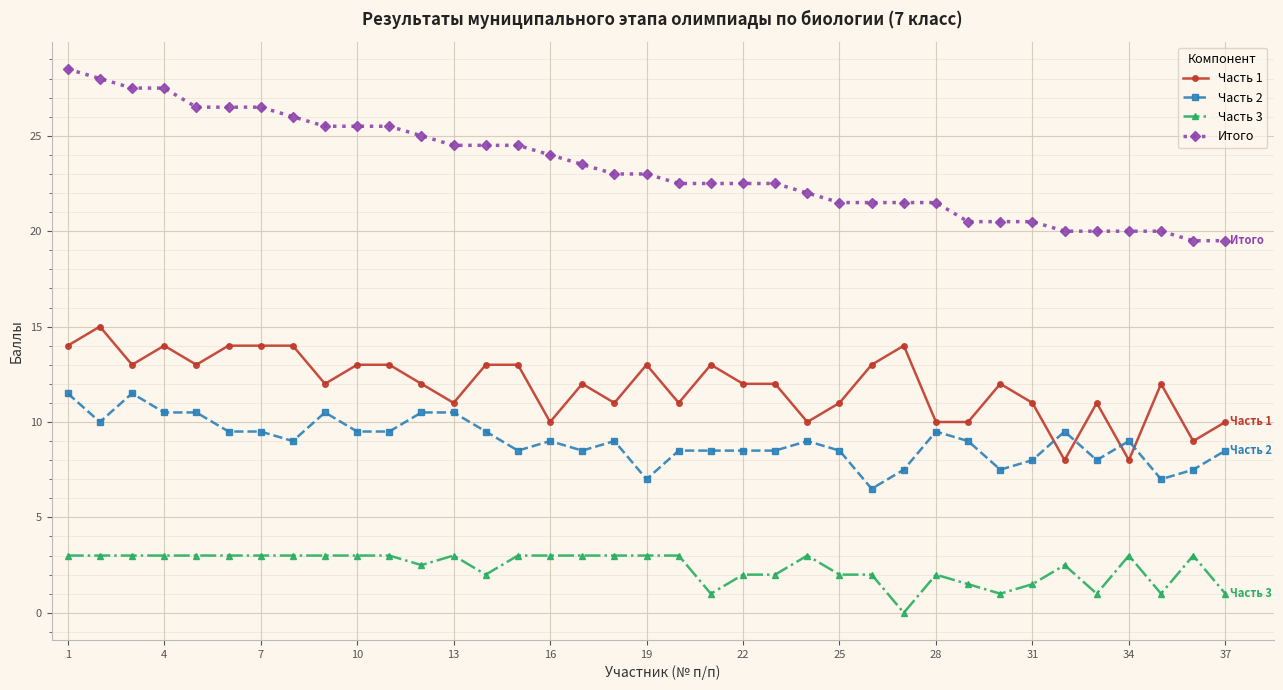

What is the average value of the Часть 3 series?

2.4